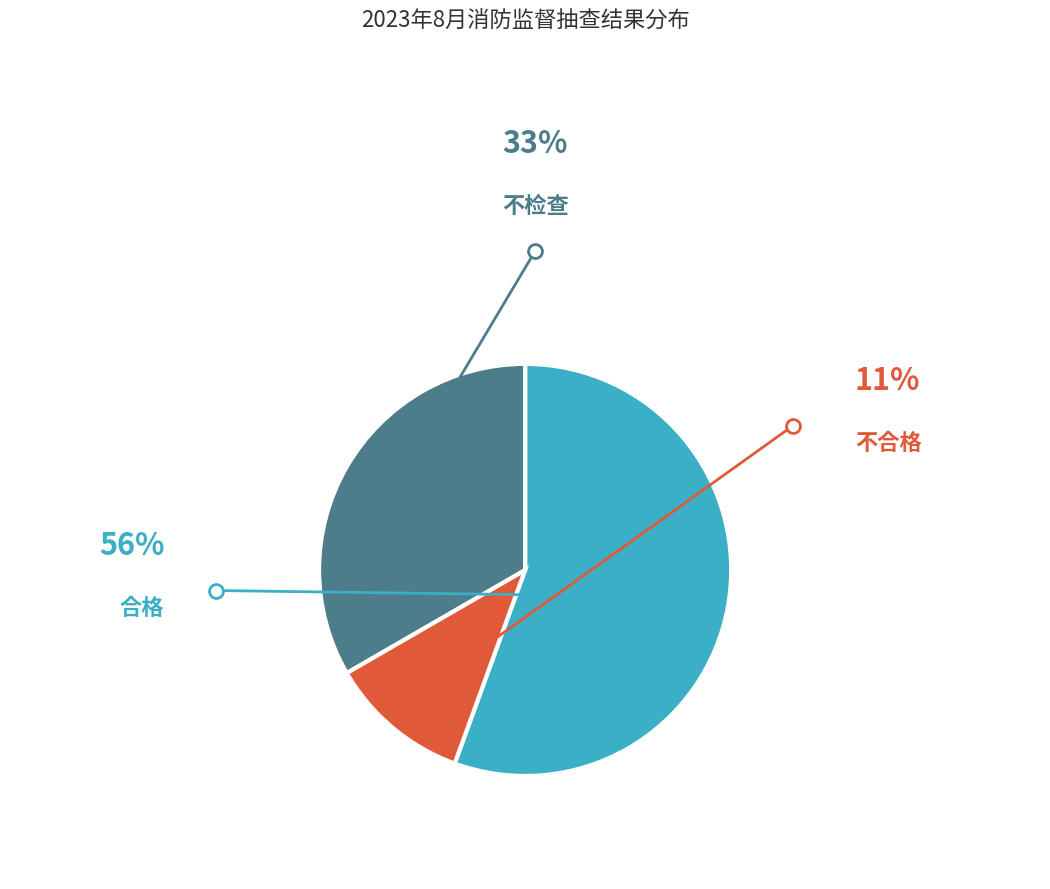

Which slice is the smallest?

不合格